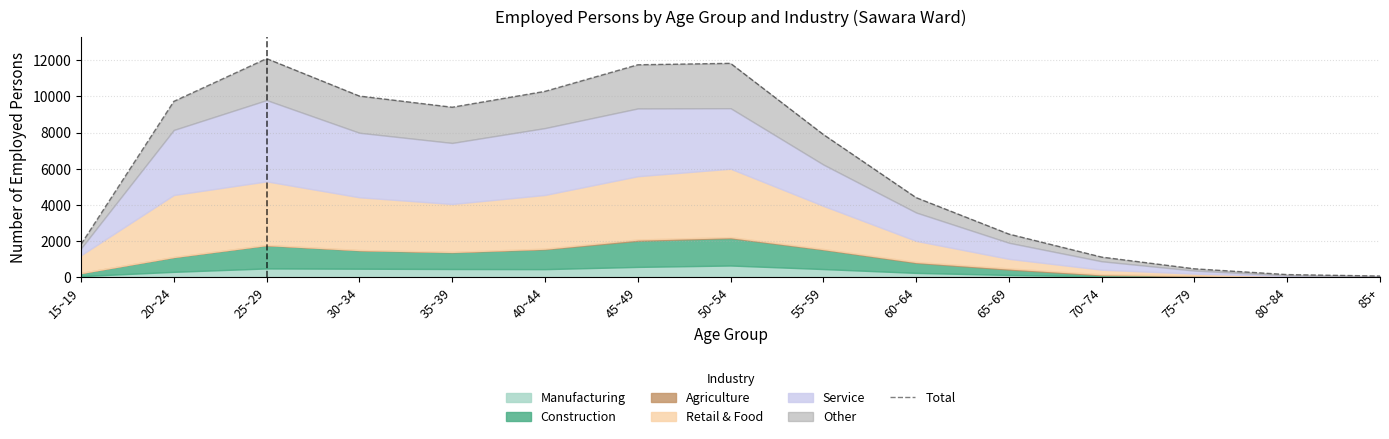

Where is the first local maximum?

25~29